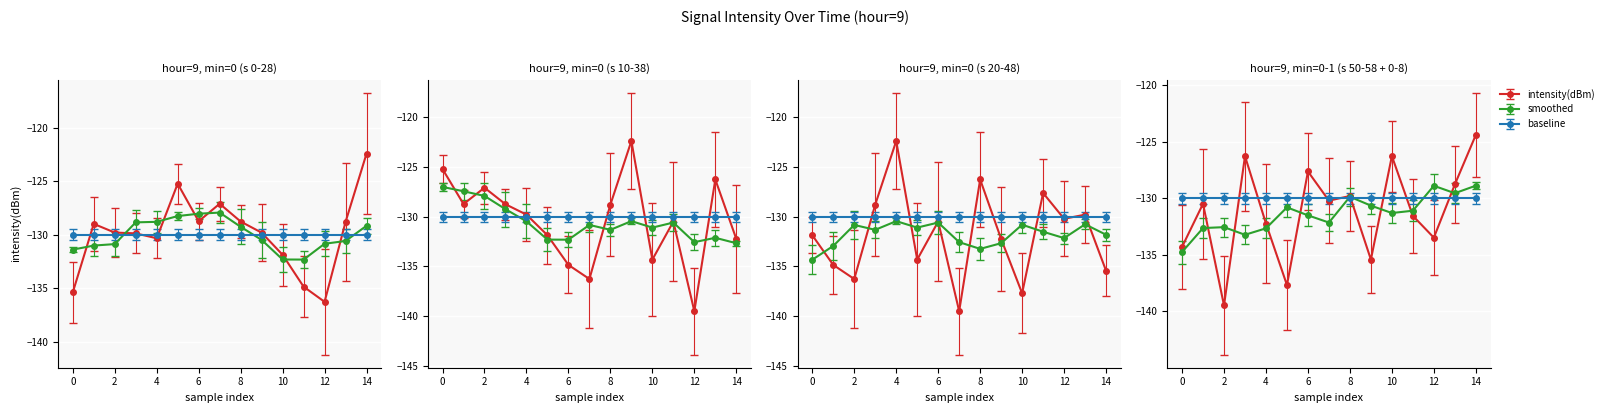

True or false: second and minute cross at least once.

False